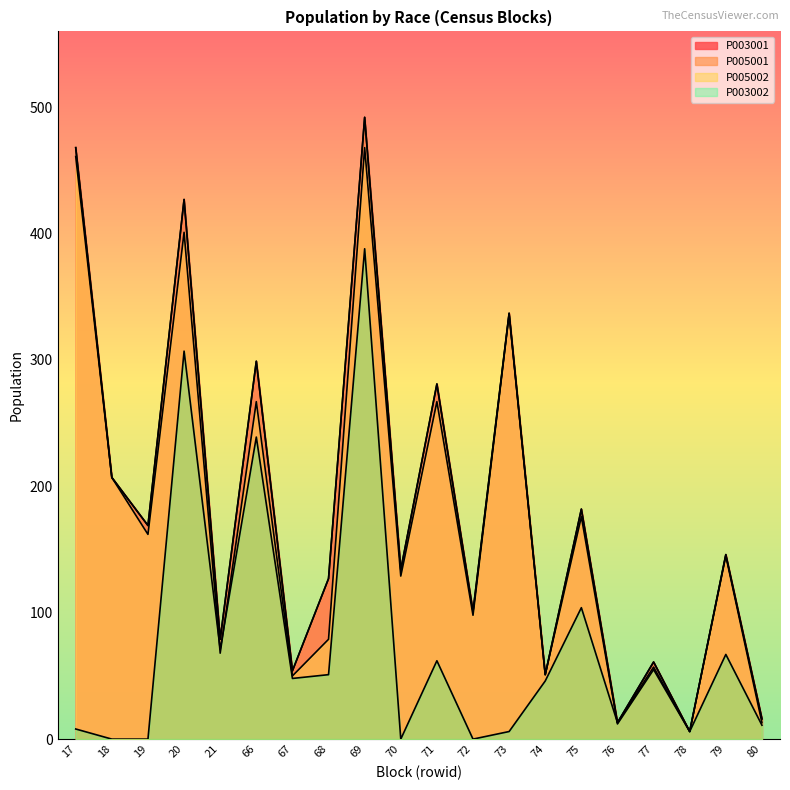

Which series has the largest total across all categories?

P003001